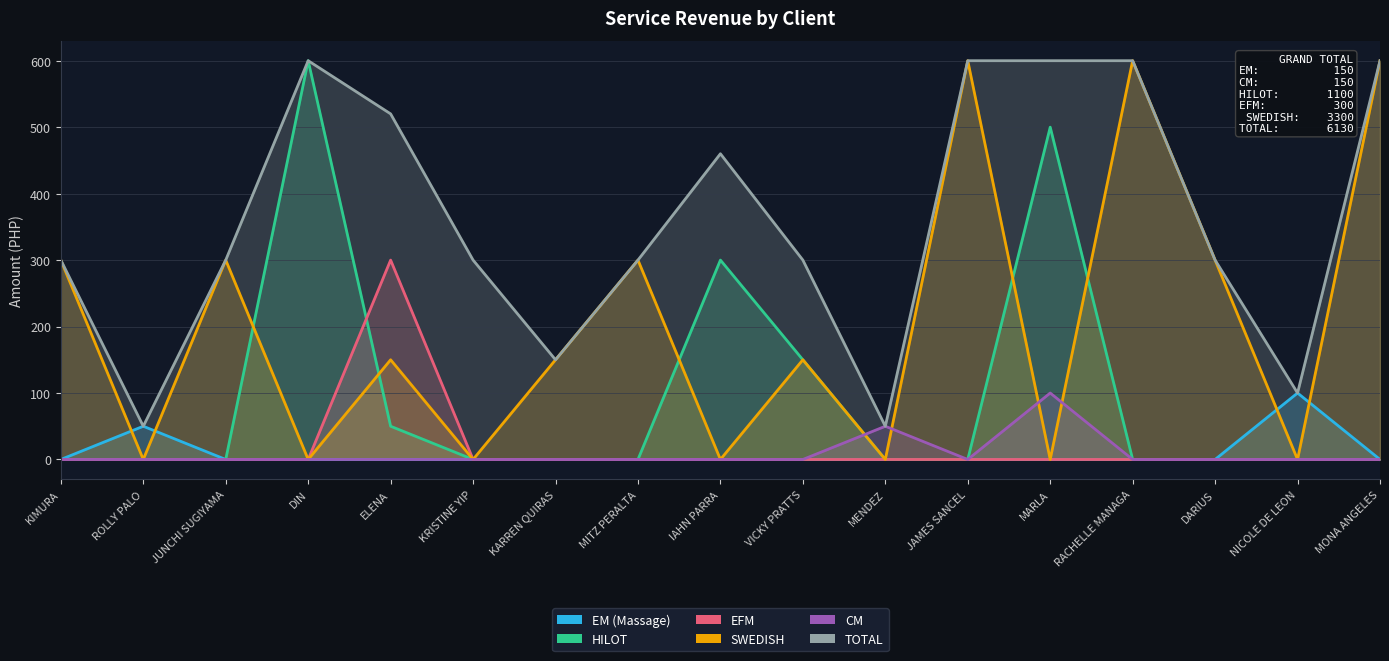

How many times do HILOT and EFM cross each other?

1